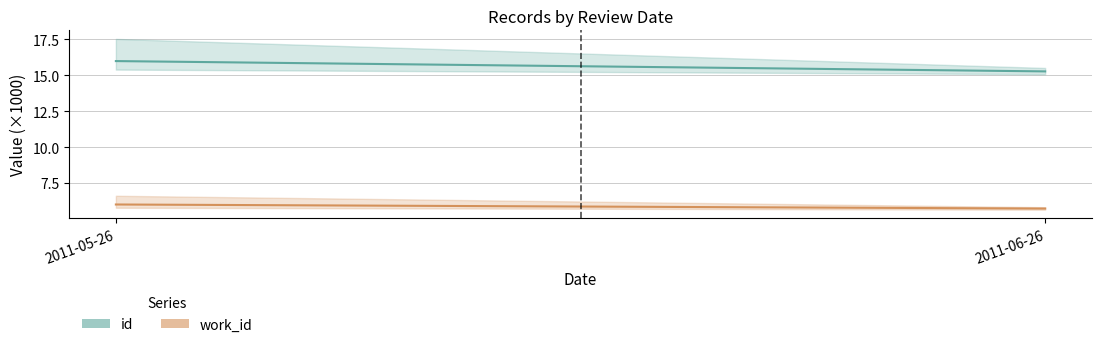

How many values in the work_id series exceed 6?

1